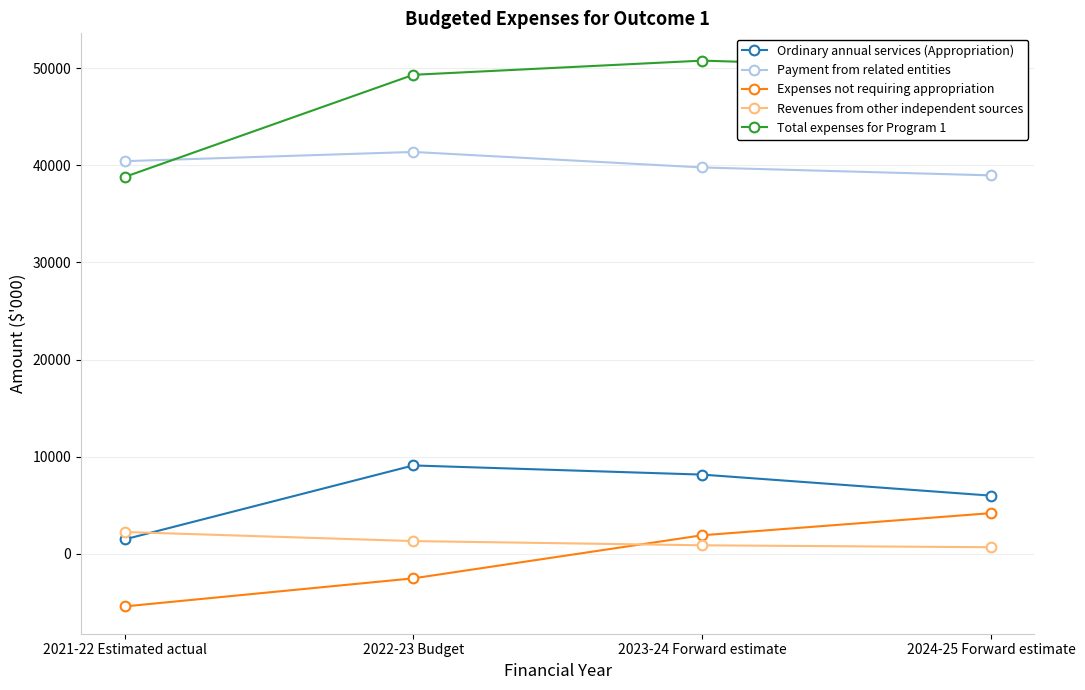

Where is Payment from related entities nearest to the value 40163?

2021-22 Estimated actual